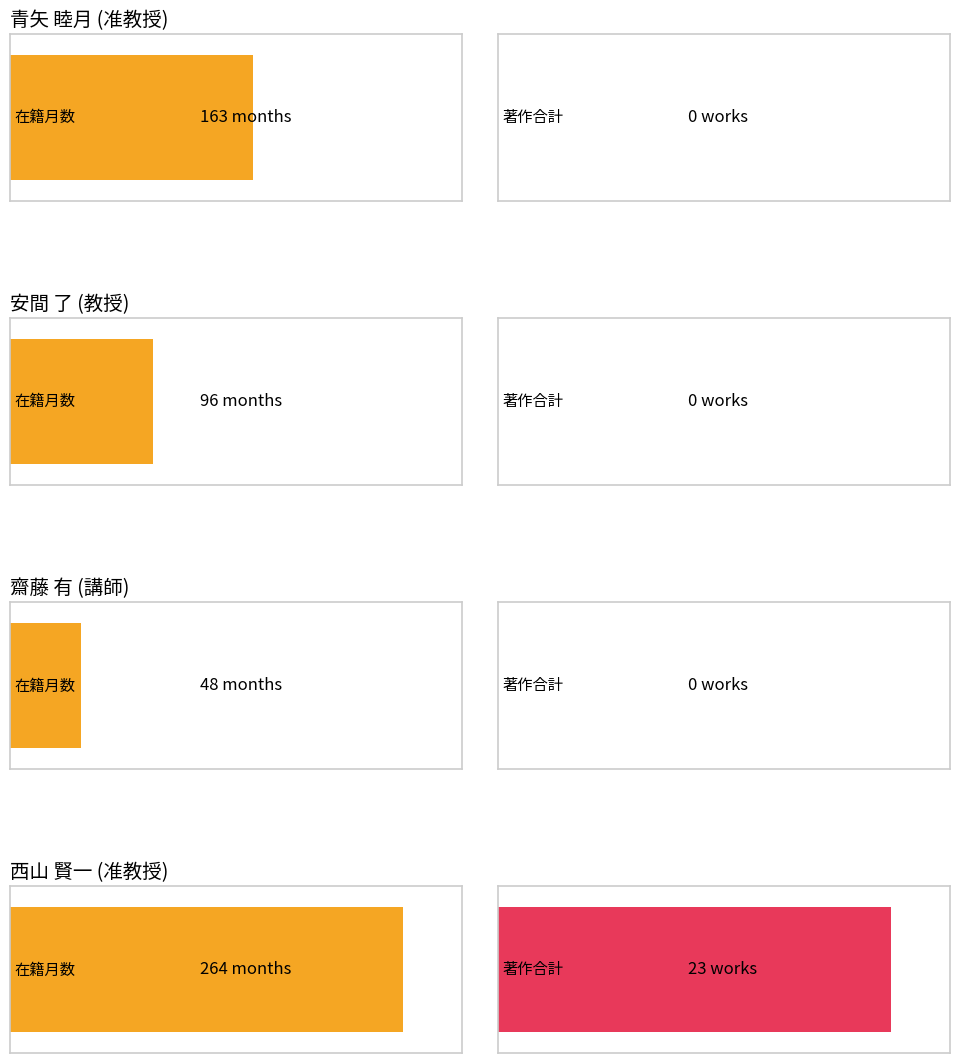

Count the number of categories in the chart.

4